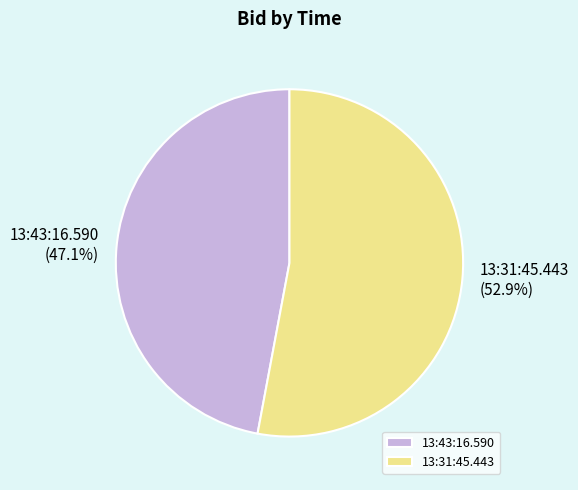

What is the largest slice in the pie chart?

13:31:45.443